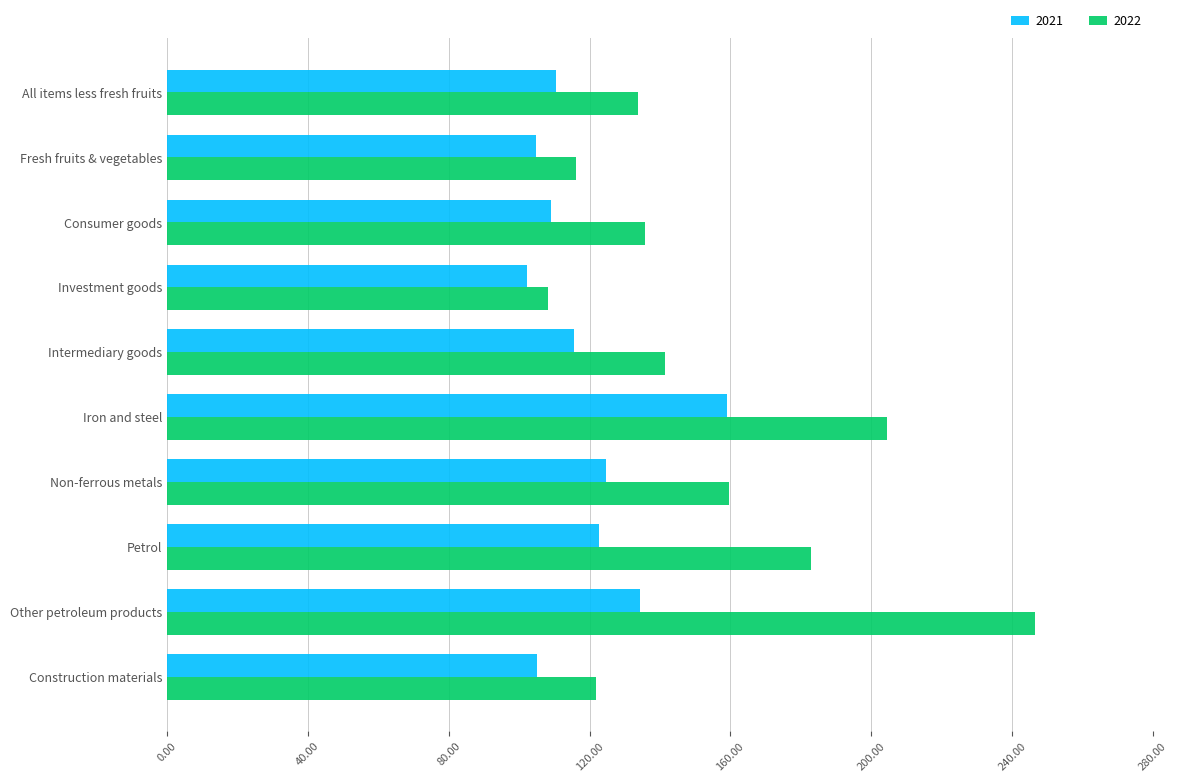

List the series in order of their peak value, lowest first.

2021, 2022